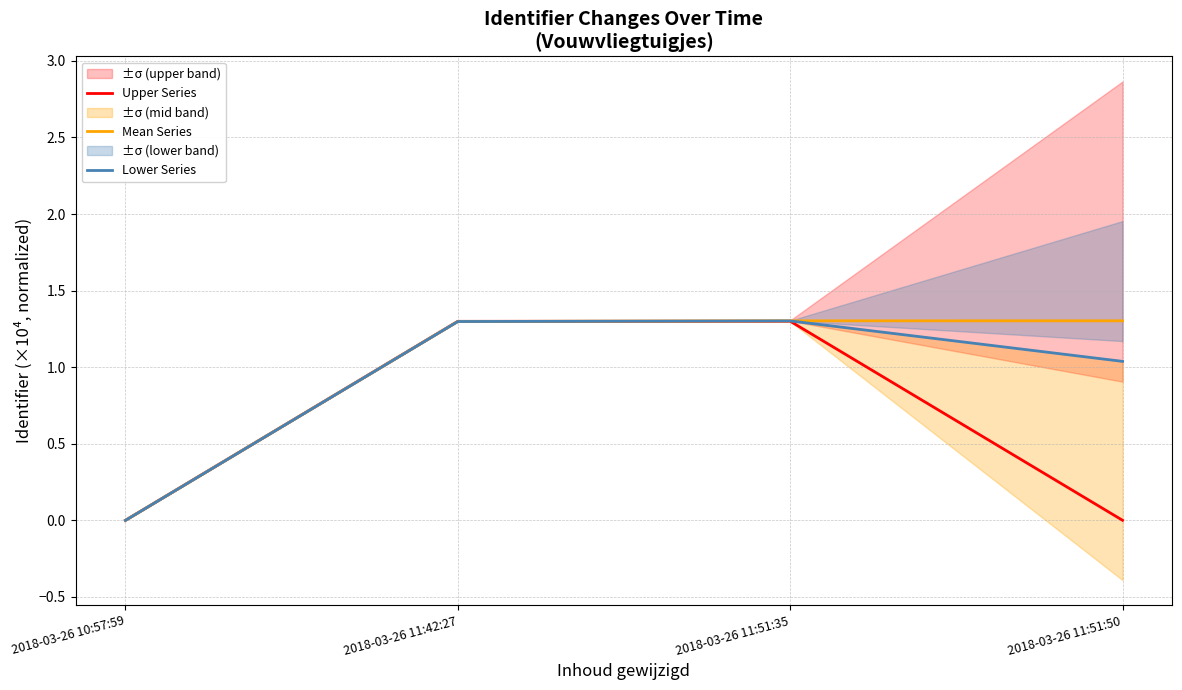

Reading left to right, extract all data points from this chart.

Upper Series: 0.0	1.3	1.3	0.0
Mean Series: 0.0	1.3	1.3	1.3
Lower Series: -0.0	1.3	1.3	1.0